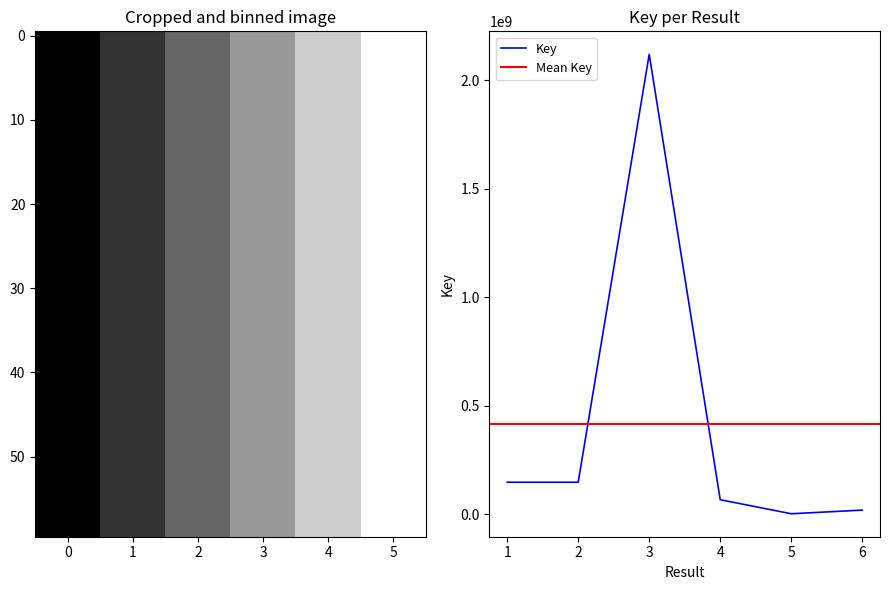

How many points are lower than both their immediate neighbors (excluding endpoints)?

1